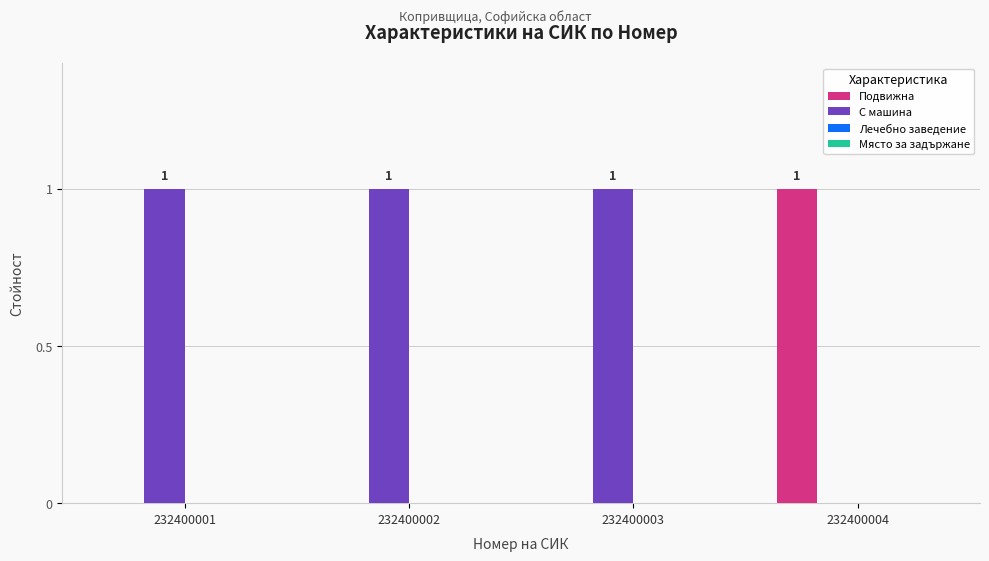

Which series has the largest total across all categories?

С машина